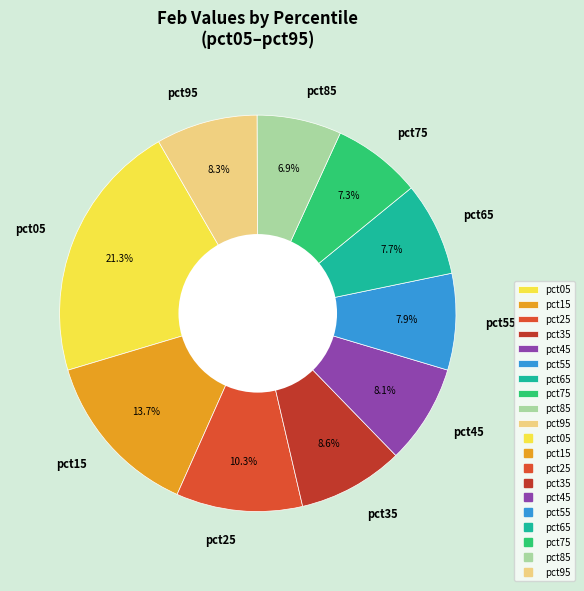

Is it true that pct95 is 8% of the pie?

True